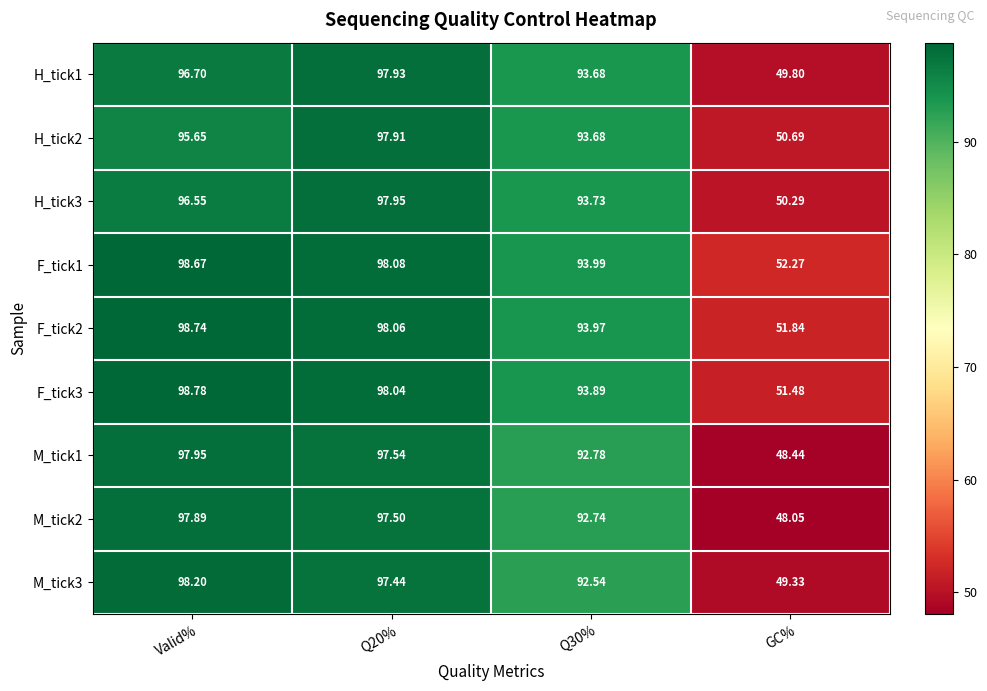

Which category has the lowest value across all series?

GC%